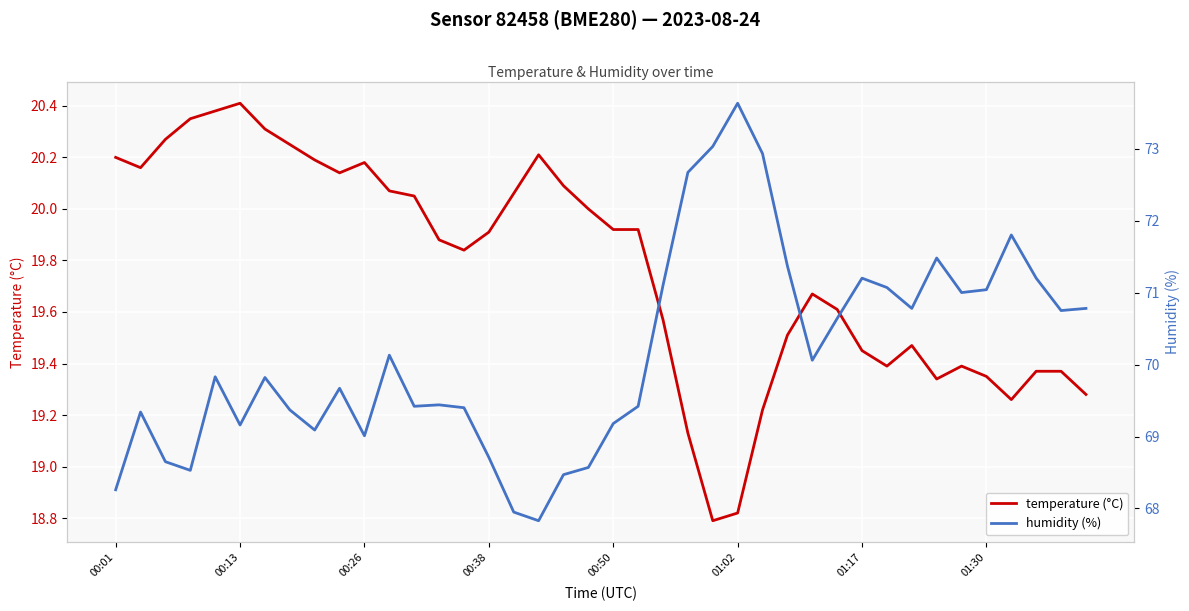

Where does the temperature (°C) series first go above 19?

00:01